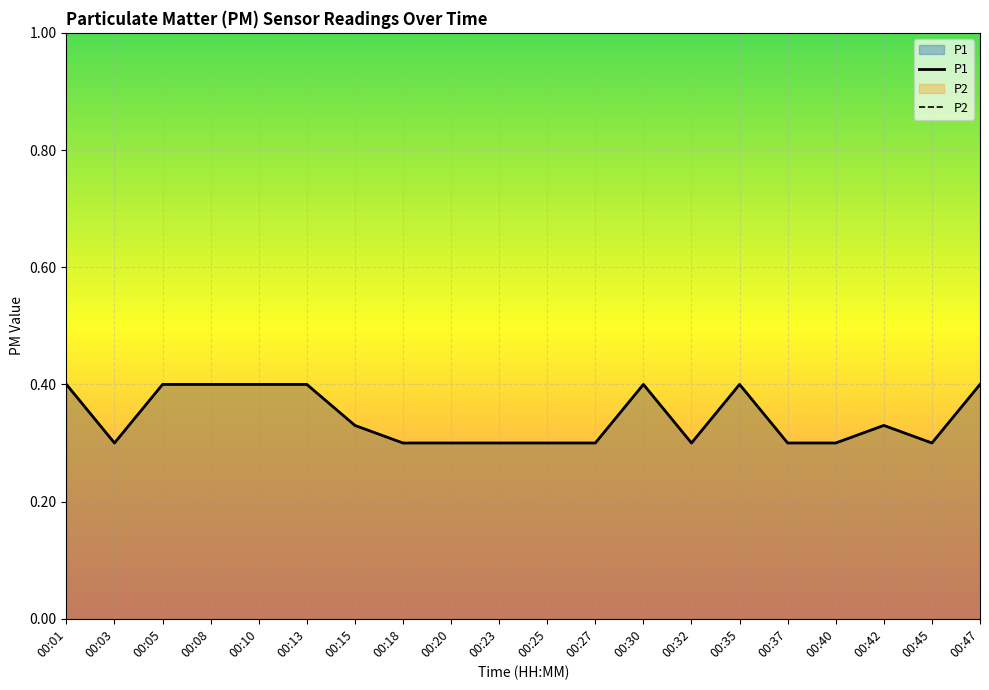

What are all the series names shown in the legend?

P1, P2